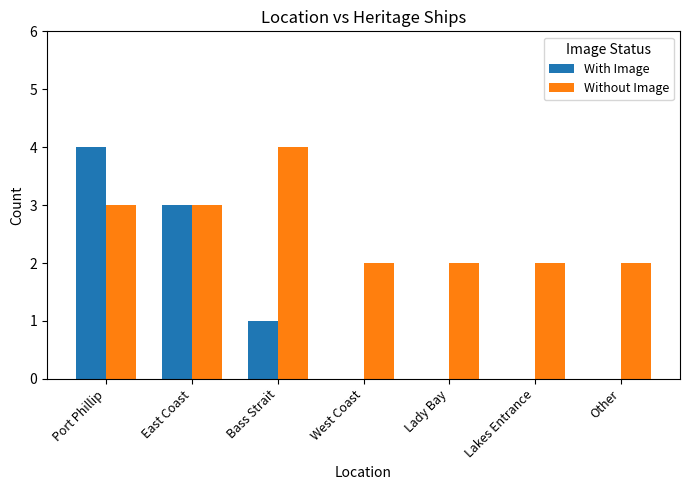

Reading left to right, extract all data points from this chart.

With Image: 4	3	1	0	0	0	0
Without Image: 3	3	4	2	2	2	2